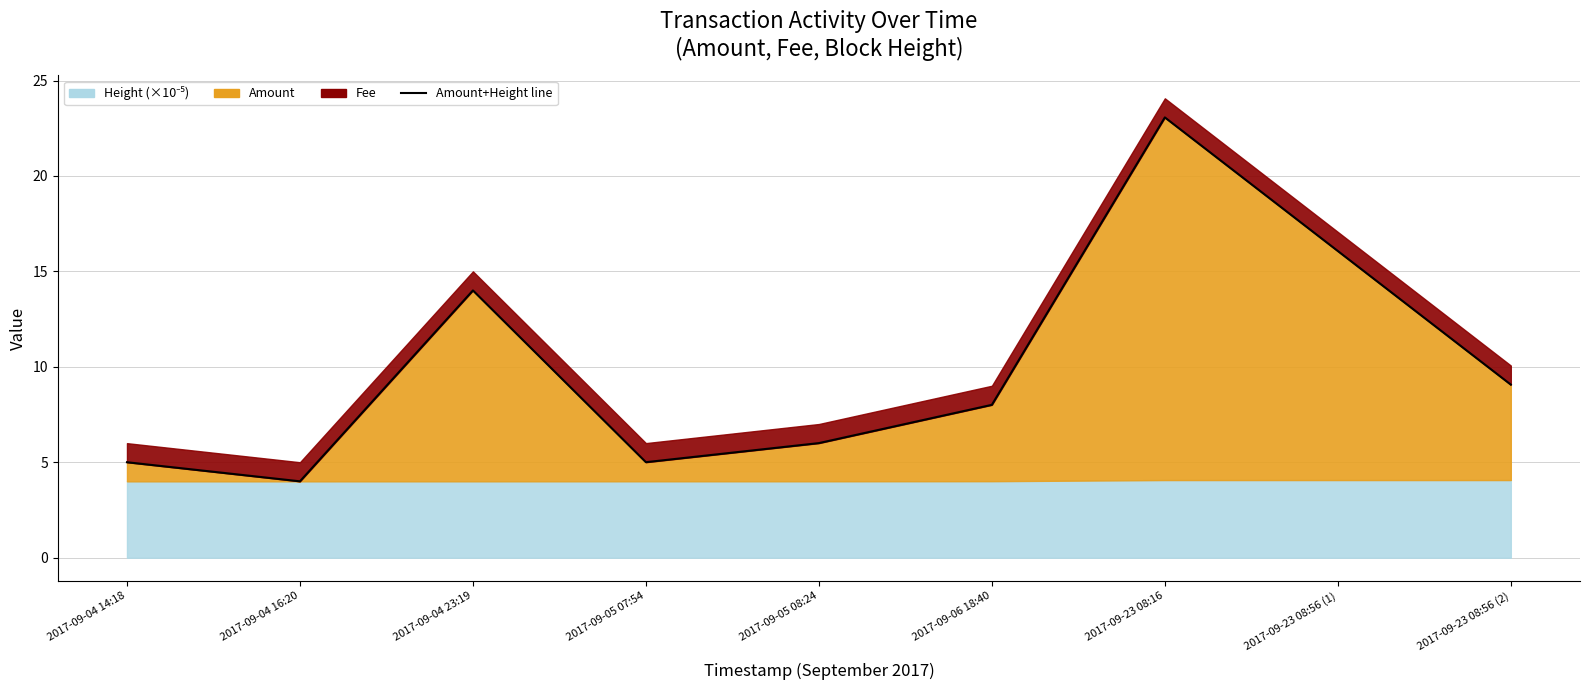

What is the value of the 5th point from the left?

6.0